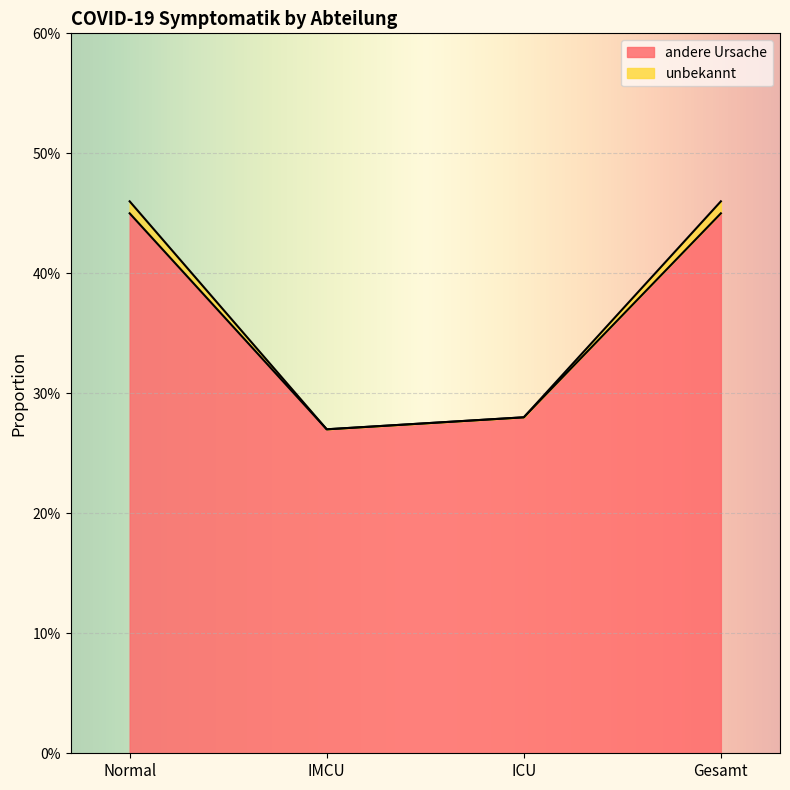

What value does the unbekannt series have at IMCU?

0.3